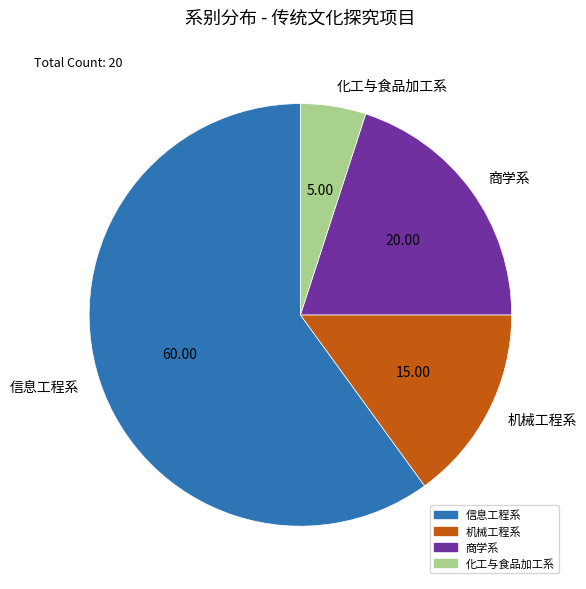

True or false: 化工与食品加工系 accounts for 5% of the total.

True